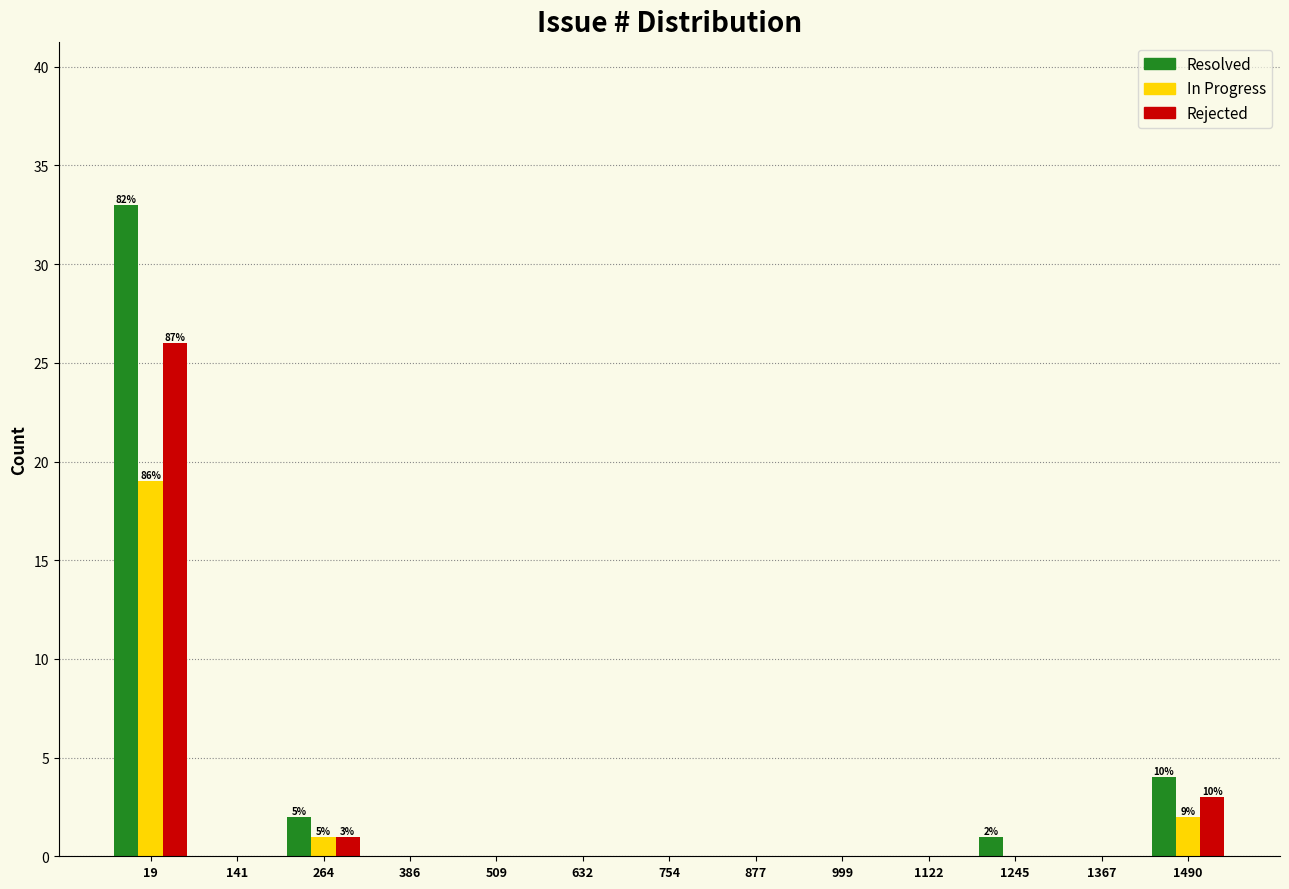

The value of Resolved at 999 is 0. True or false?

True